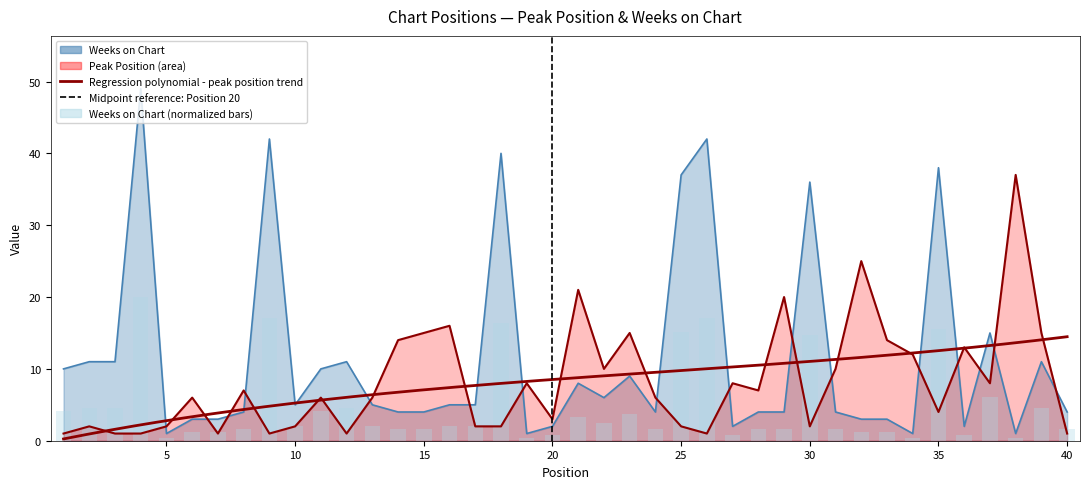

What is the difference between the second highest and second lowest values in the Peak Position series?

24